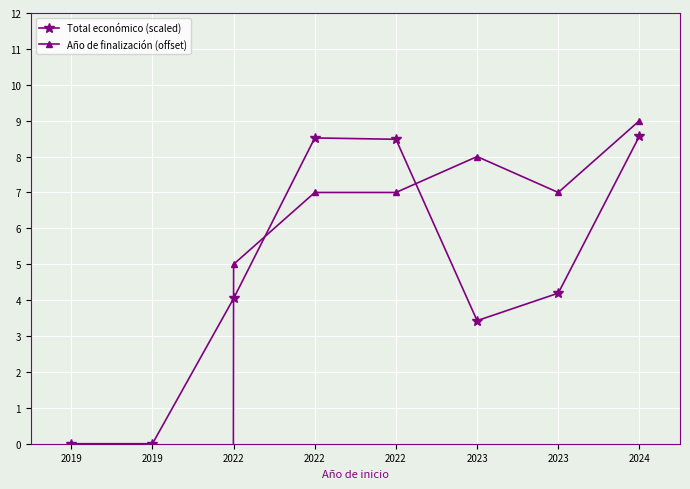

What is the value of the Total económico (scaled) point at the 7th from the left?

3.4